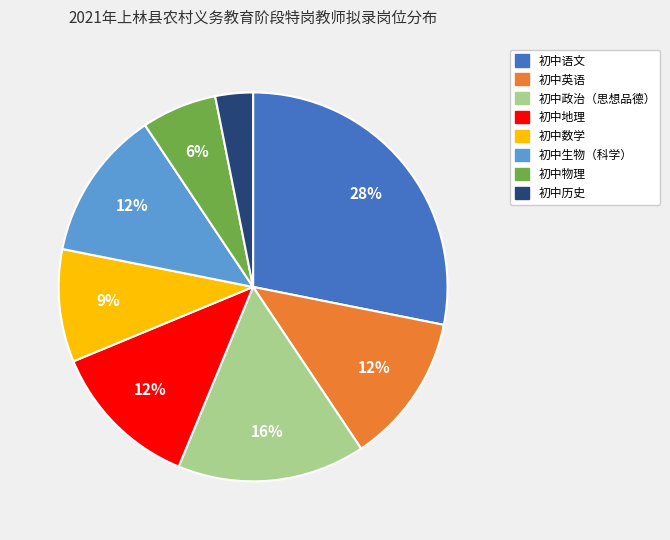

What percentage is the 初中历史 slice, to the nearest percent?

3%